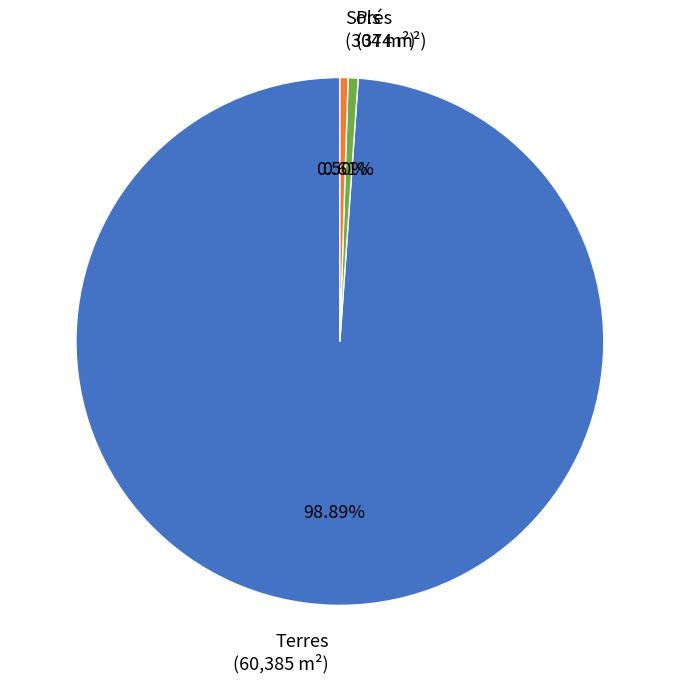

Between Prés (374 m²) and Terres (60,385 m²), which is larger?

Terres (60,385 m²)